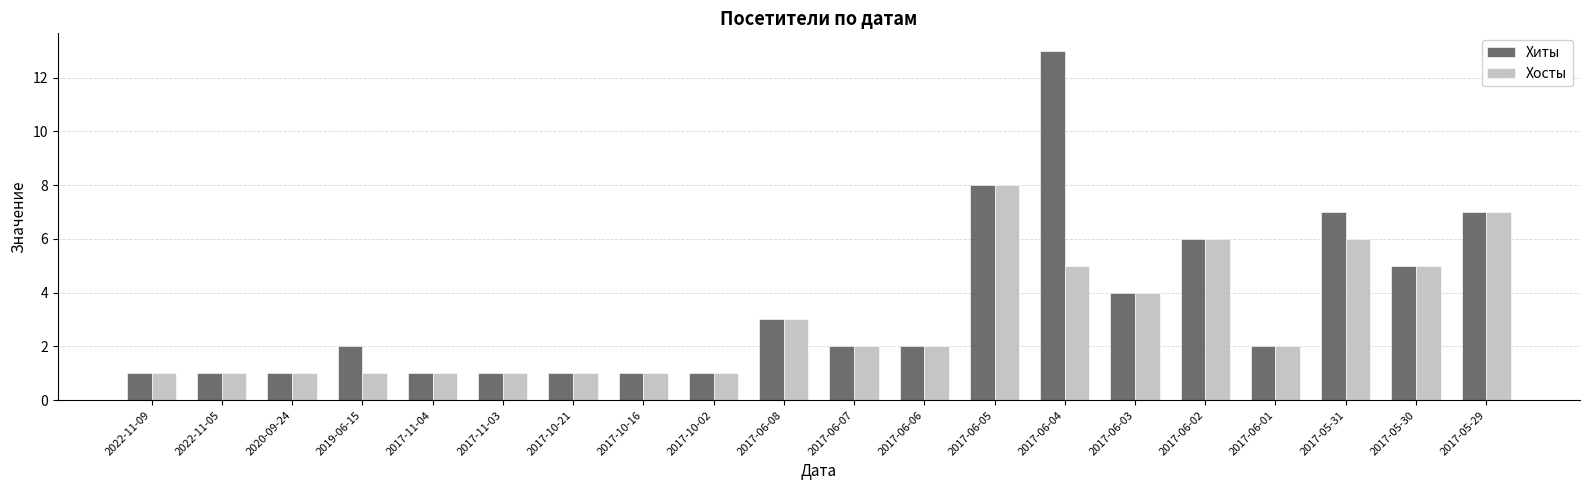

List the series in order of their overall mean, lowest first.

Хосты, Хиты